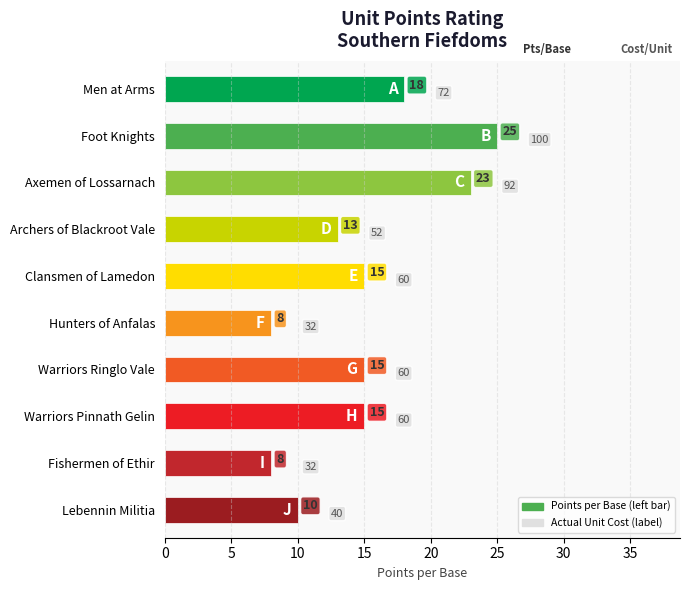

What is the maximum value shown in the chart?

25